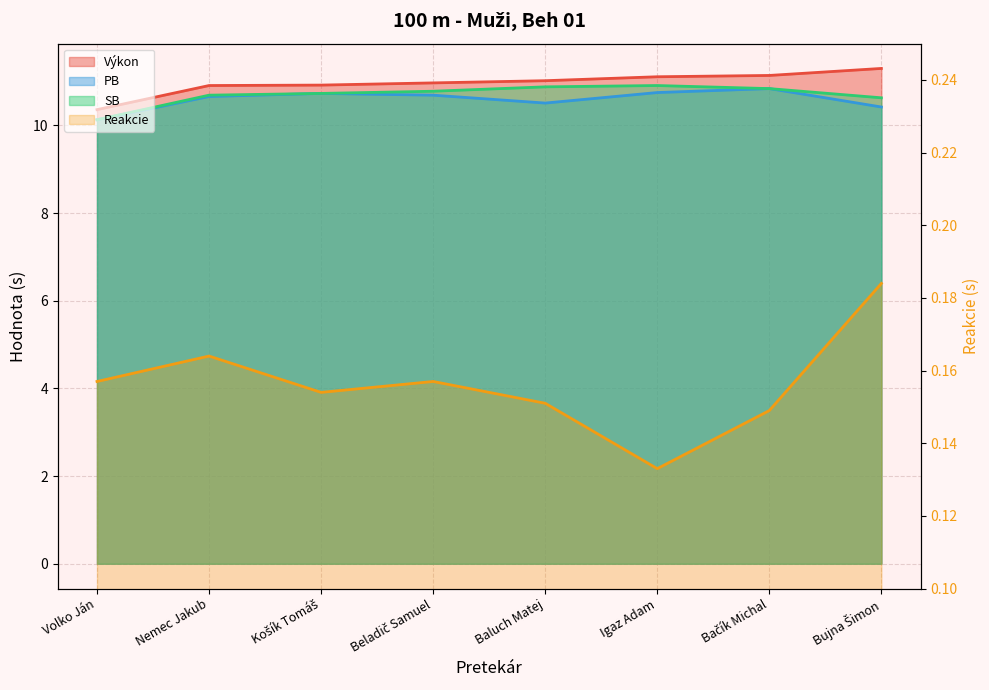

What is the difference between the second highest and second lowest values in the PB series?

0.3